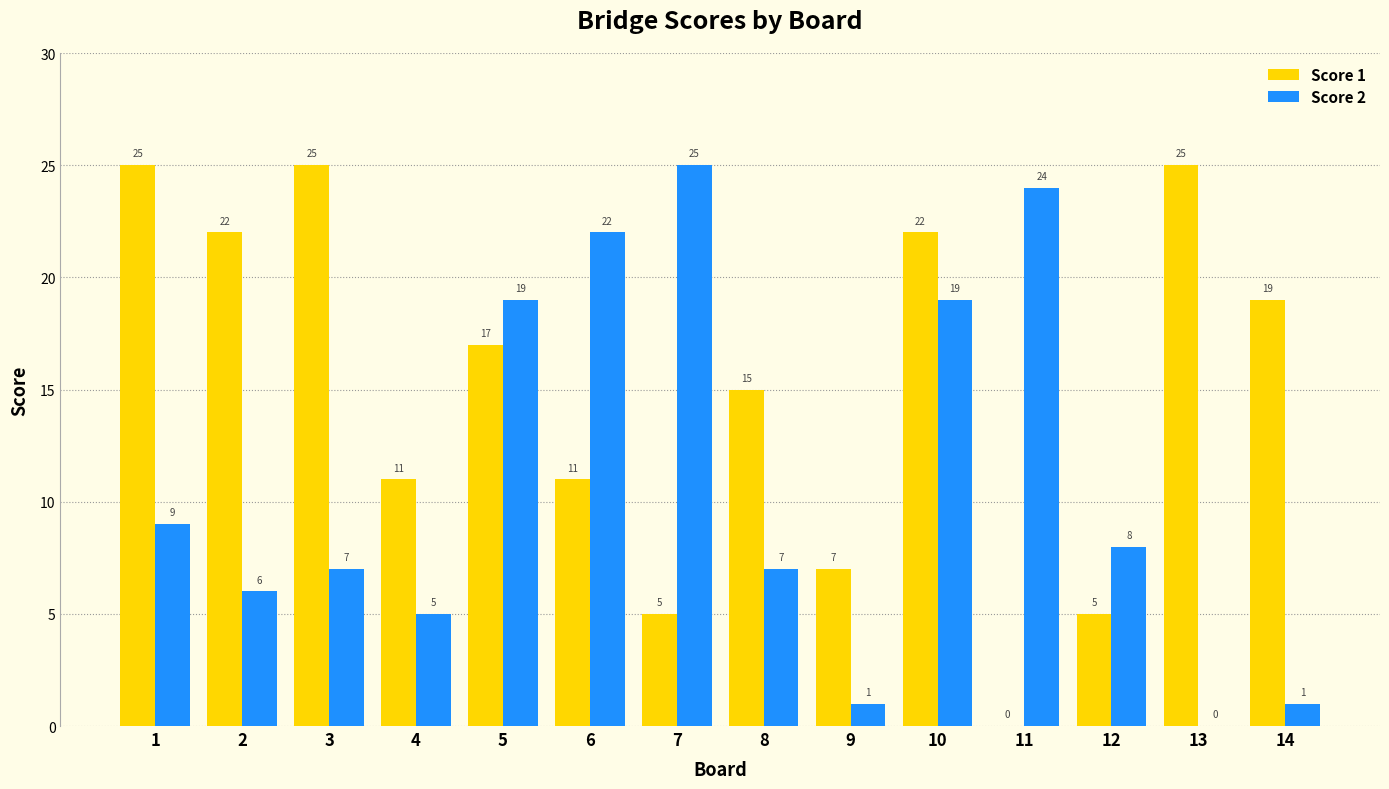

True or false: Score 1 has a value of 25 at 8.

False